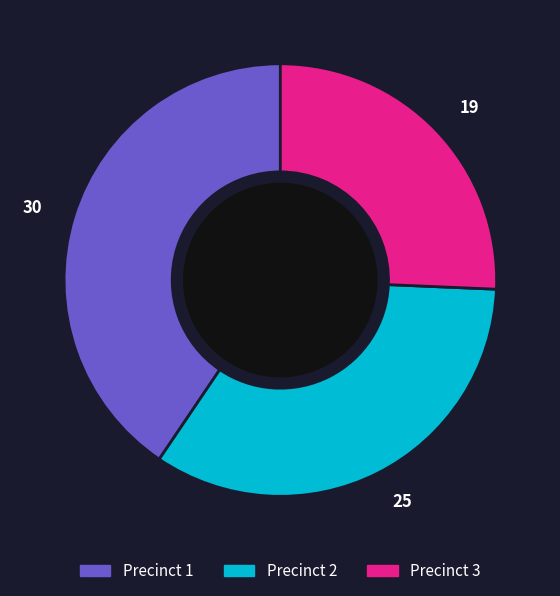

Is the sum of 25 and 19 greater than half?

Yes